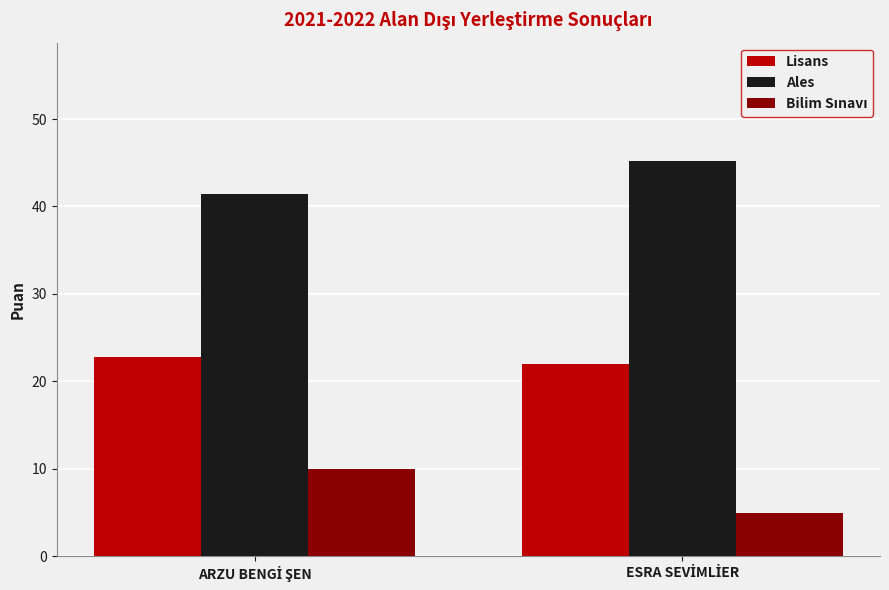

Which series has the largest total across all categories?

Ales